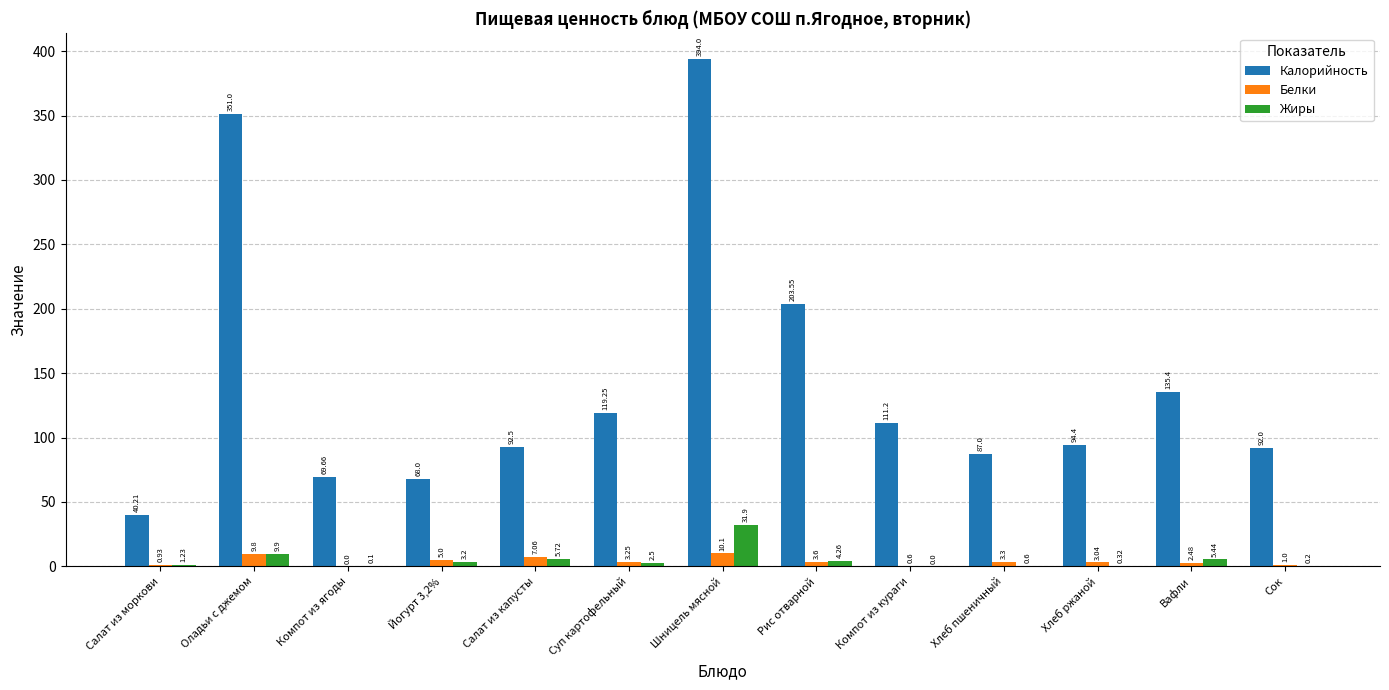

Which series changed the most between Оладьи с джемом and Хлеб ржаной?

Калорийность